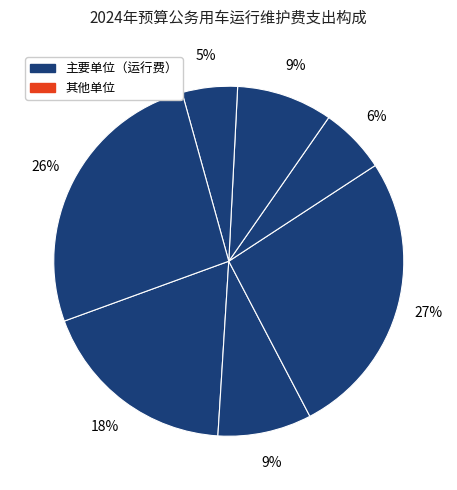

How many segments does this pie chart have?

7